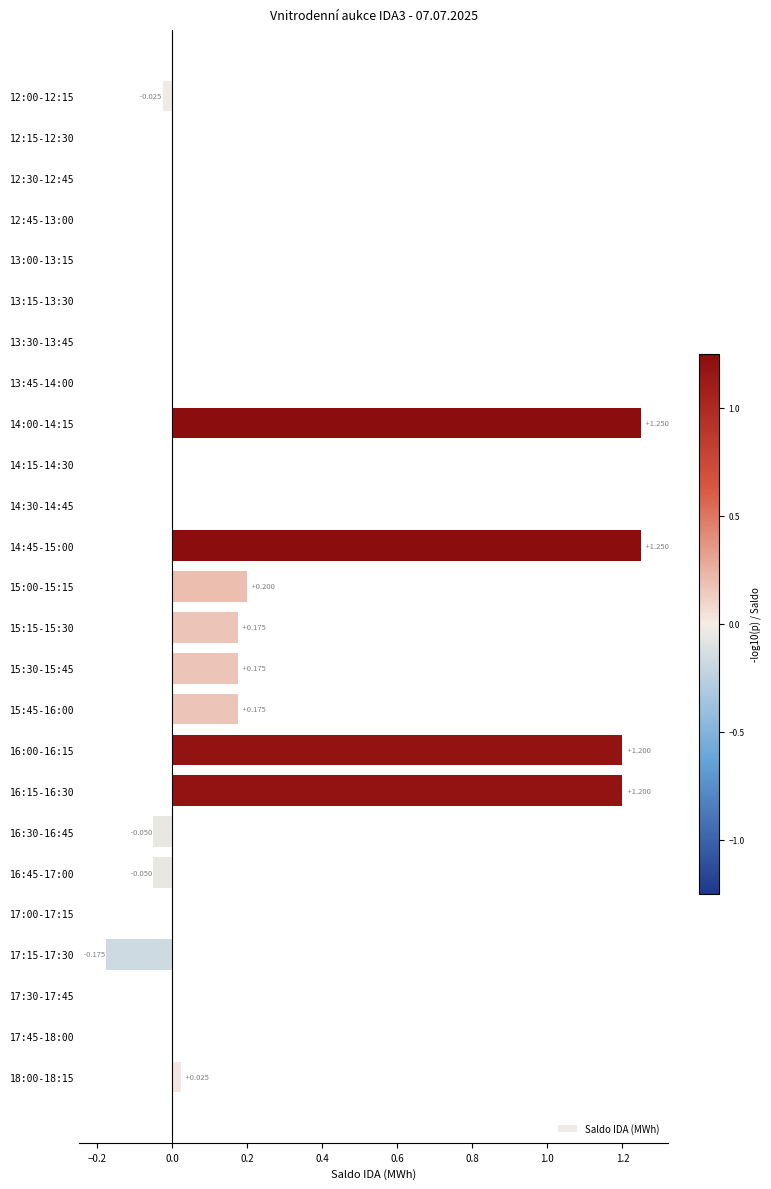

Are the bars horizontal?

Yes